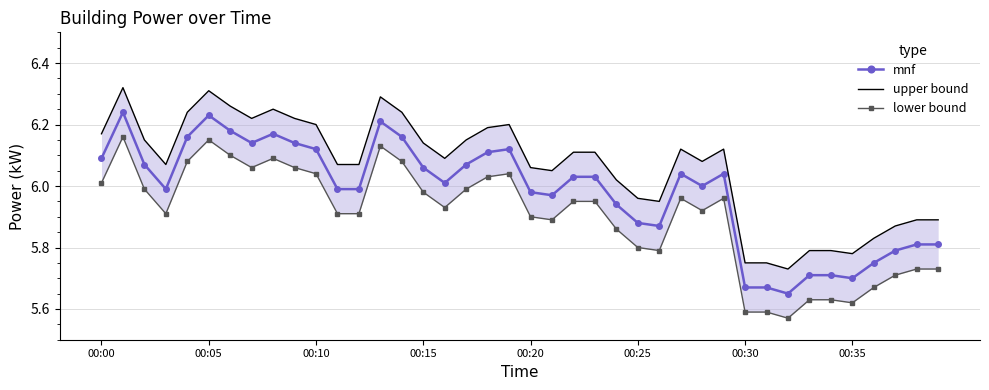

How many interior local peaks does the lower bound series have?

7